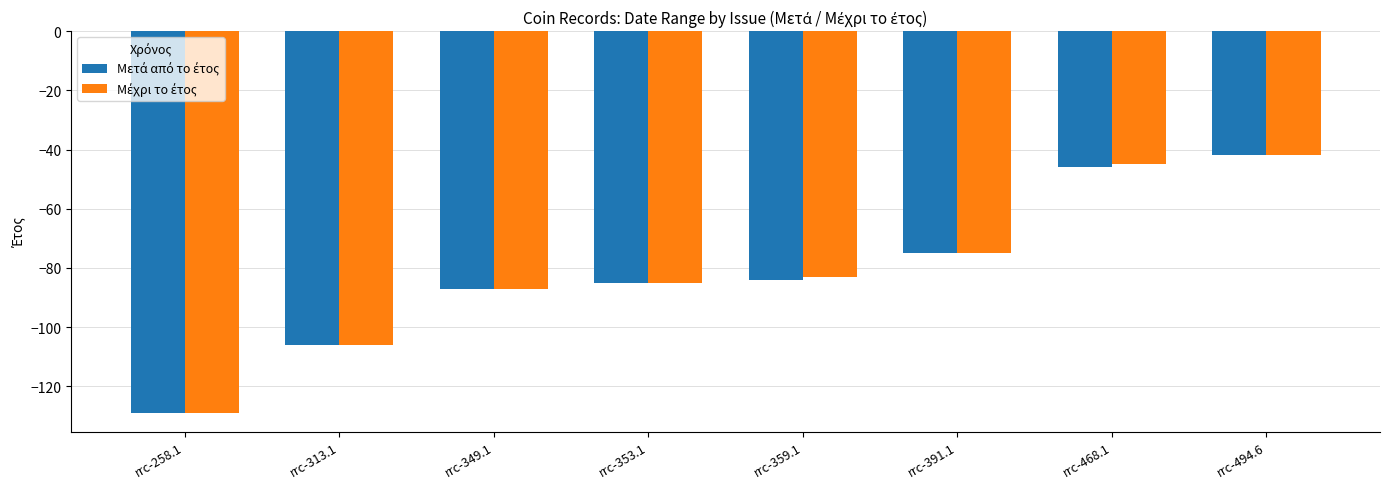

At which category is the sum across all series the highest?

rrc-494.6